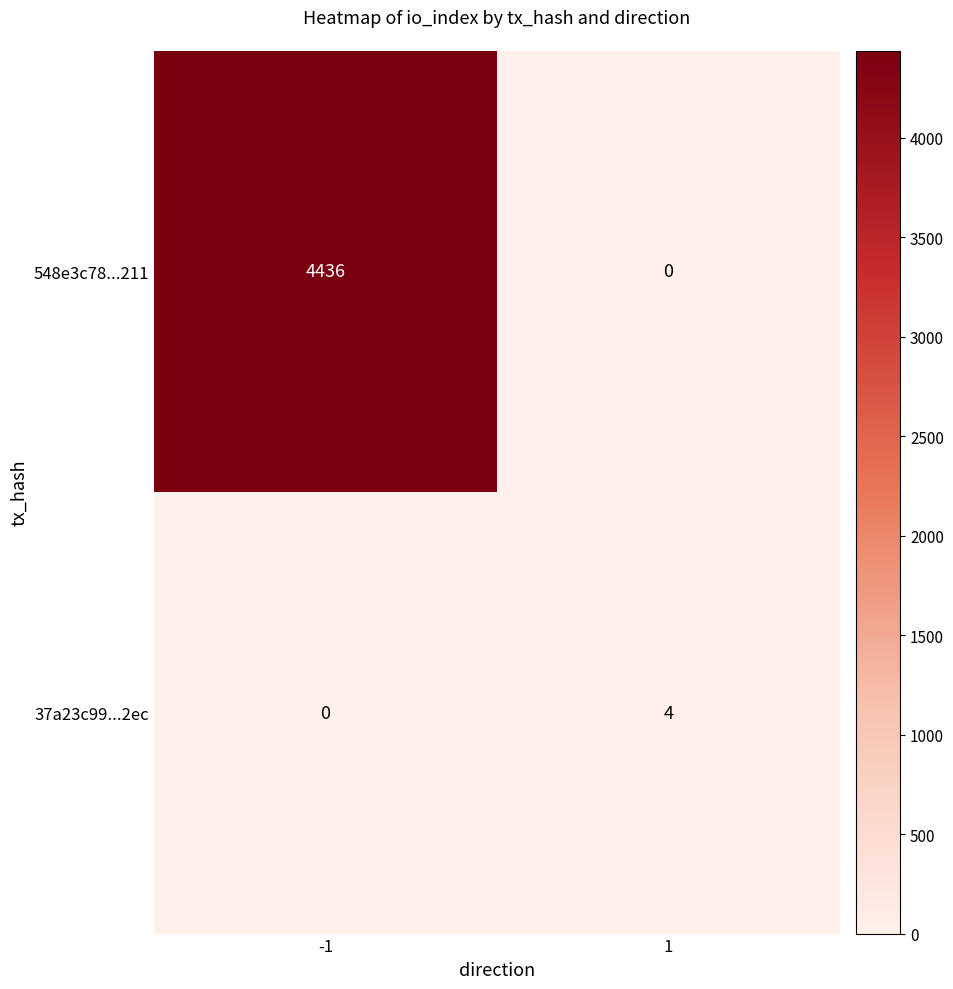

What is the difference between the maximum and minimum values in the 37a23c99...2ec series?

4